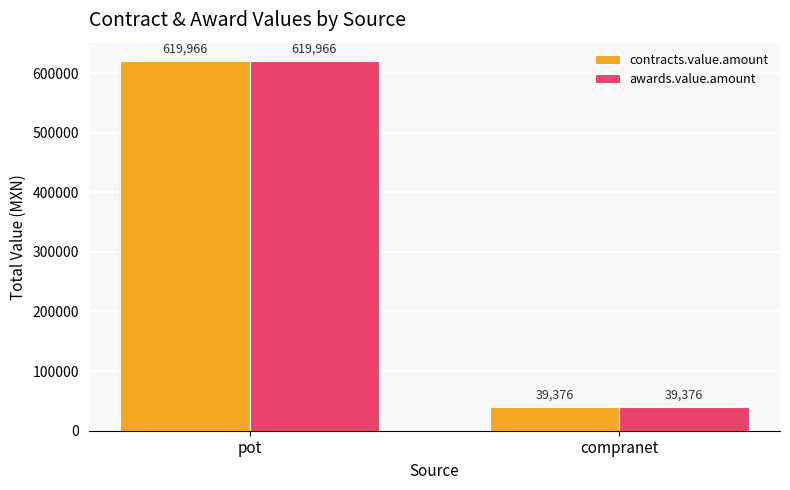

The value of awards.value.amount at compranet is 15219.4. True or false?

False